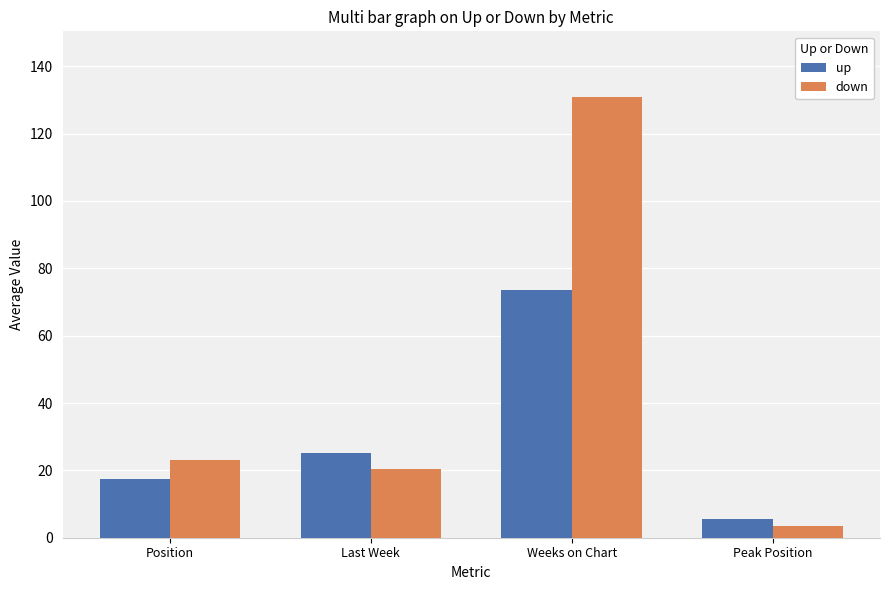

Reading left to right, list all the values displayed in this chart.

up: 17.4	25.2	73.6	5.5
down: 23.0	20.5	130.8	3.5